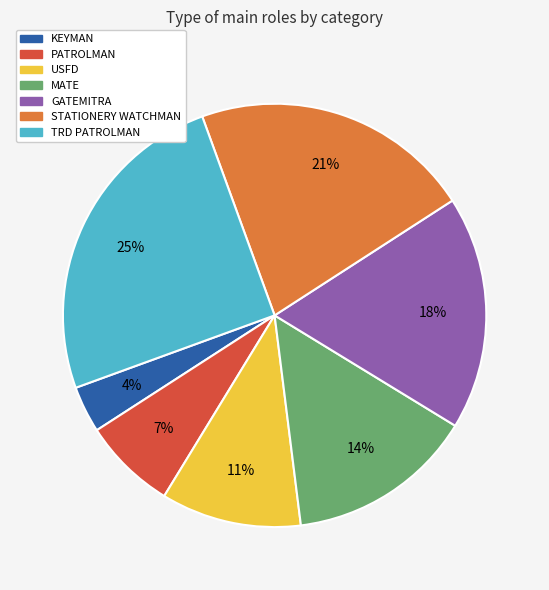

Which has a higher value, STATIONERY WATCHMAN or USFD?

STATIONERY WATCHMAN